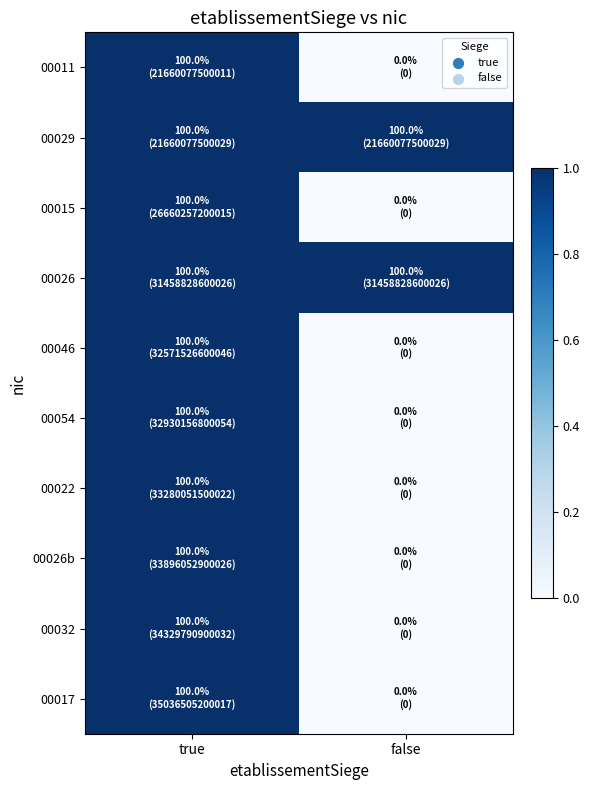

Reading right to left, what are all the values shown in this chart?

00011: false=0	true=1
00029: false=1	true=1
00015: false=0	true=1
00026: false=1	true=1
00046: false=0	true=1
00054: false=0	true=1
00022: false=0	true=1
00026b: false=0	true=1
00032: false=0	true=1
00017: false=0	true=1